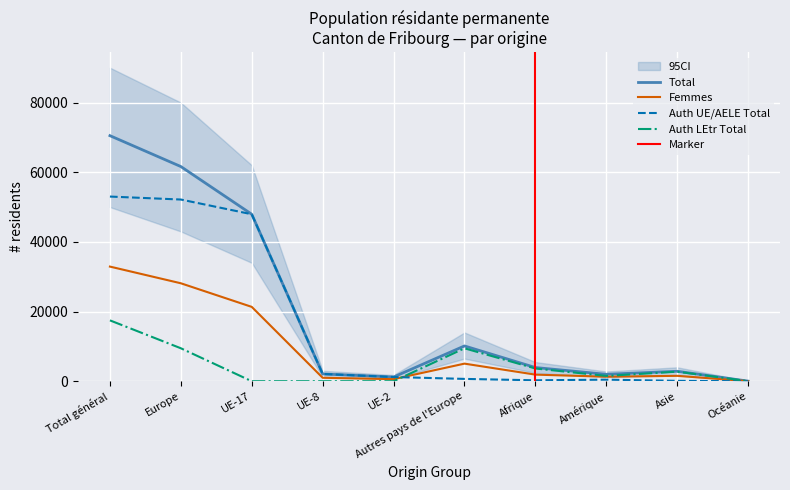

Between Total général and UE-8, which series saw the biggest shift?

Total